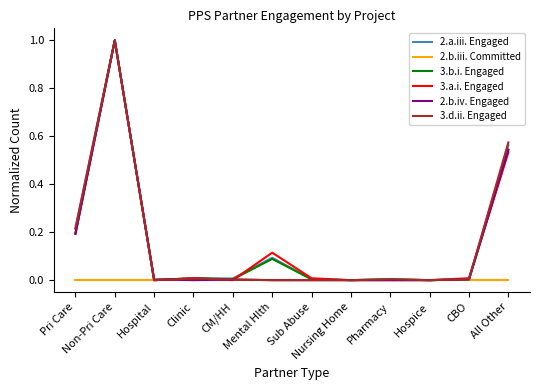

True or false: 3.d.ii. Engaged has more than 1 points higher than both neighbors.

True